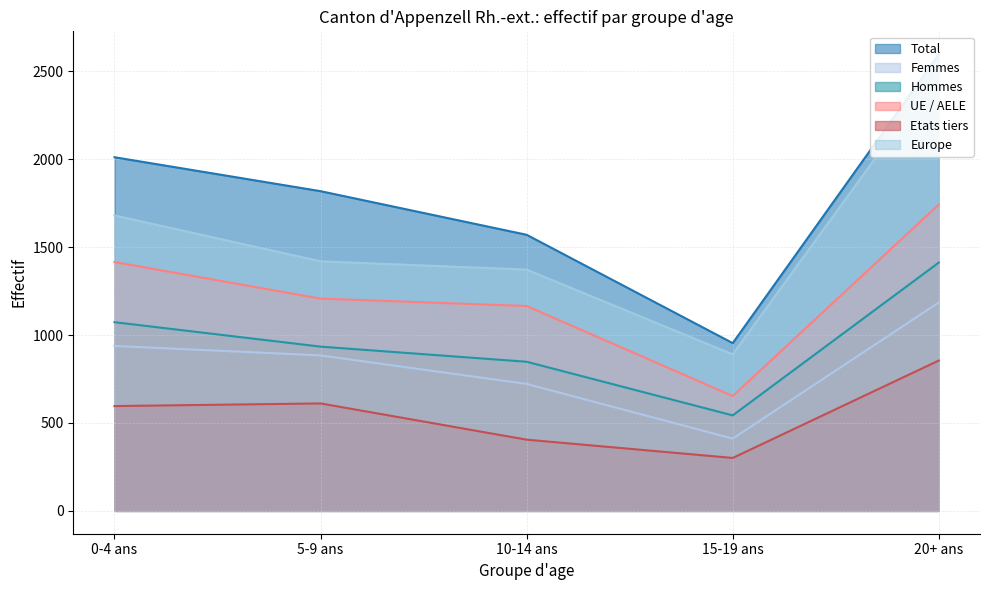

Does the chart have visible grid lines?

Yes